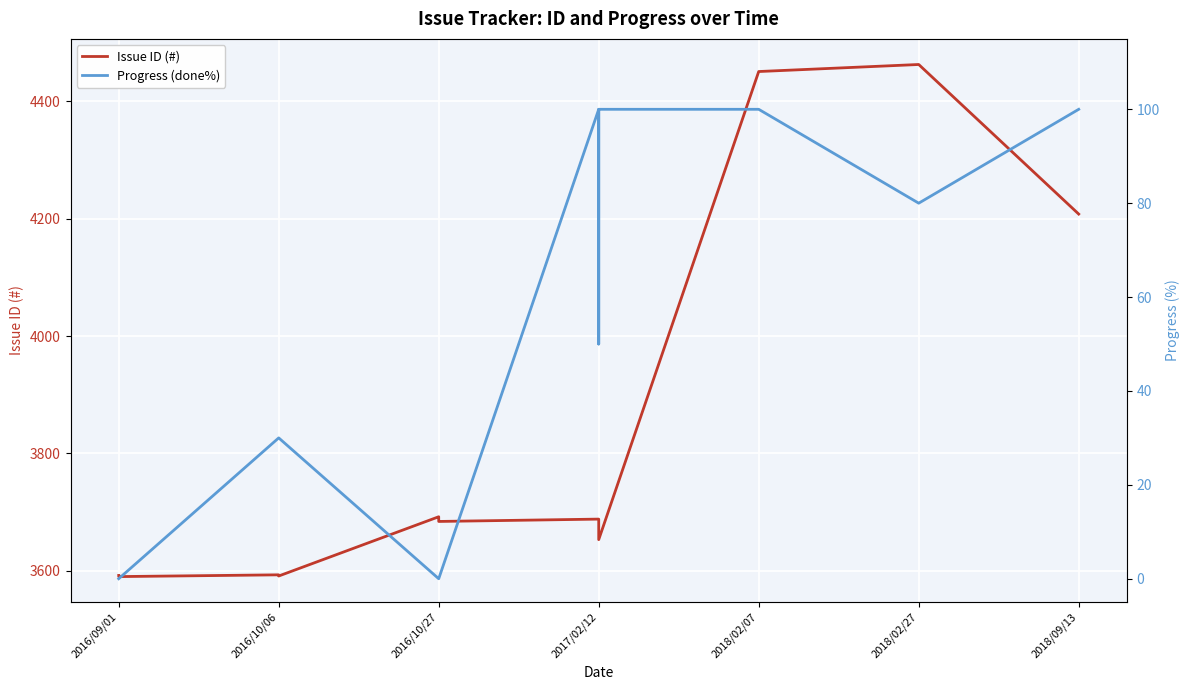

What is the greatest value displayed?

4463